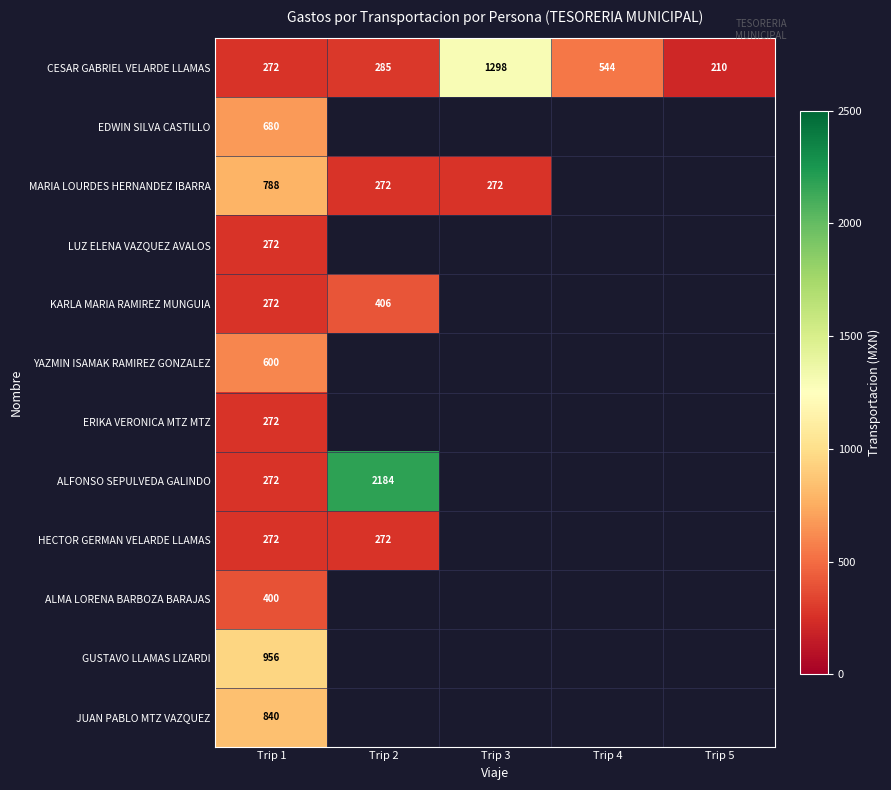

What is the spread (max minus min) of values at Trip 1?

684